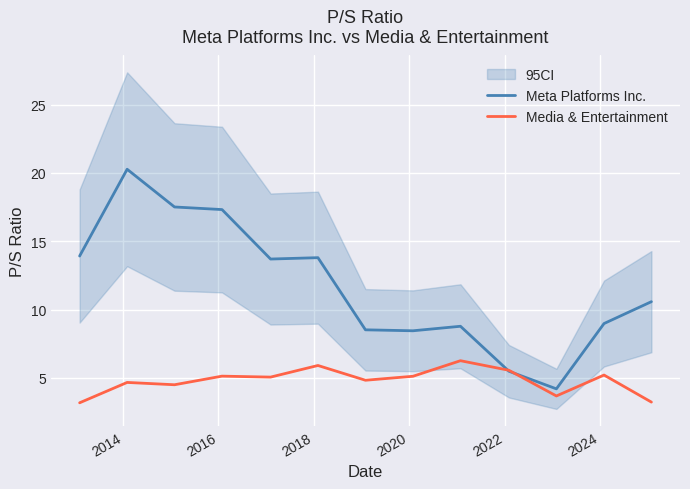

True or false: Media & Entertainment has more than 1 points higher than both neighbors.

True